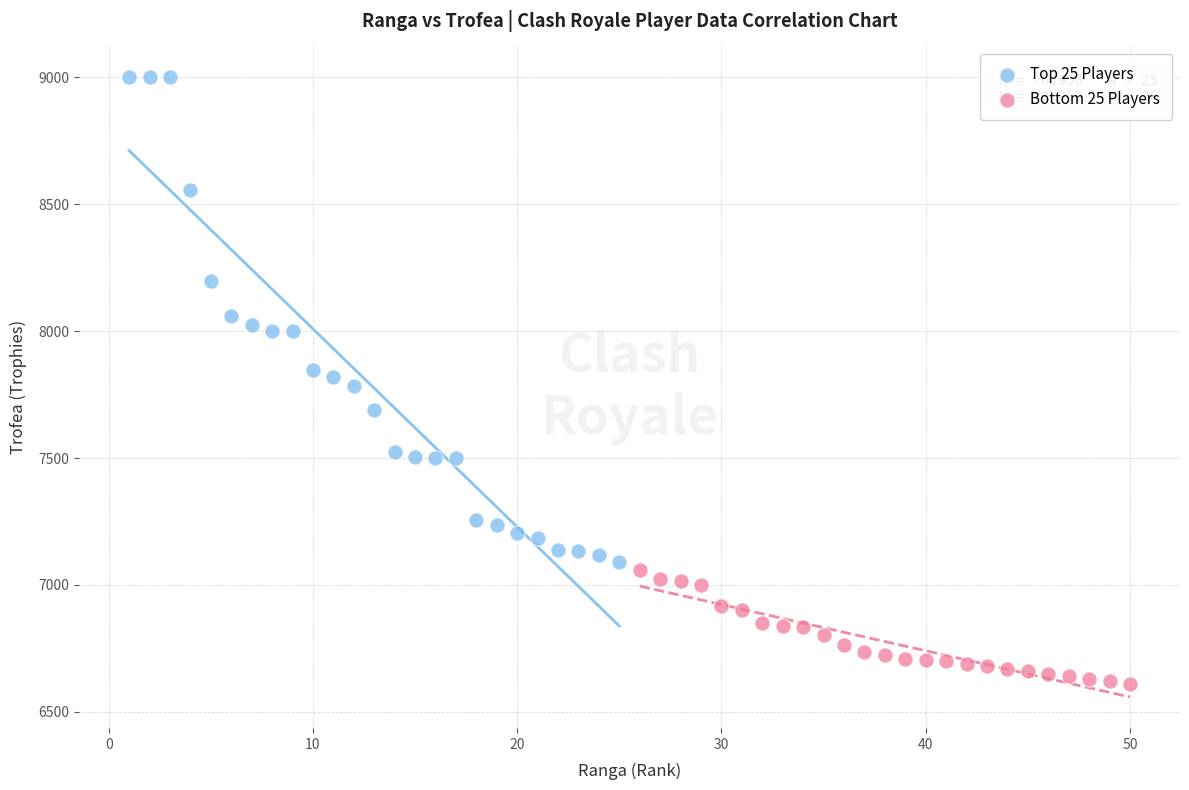

Which series reaches the minimum Y coordinate?

Bottom 25 Players